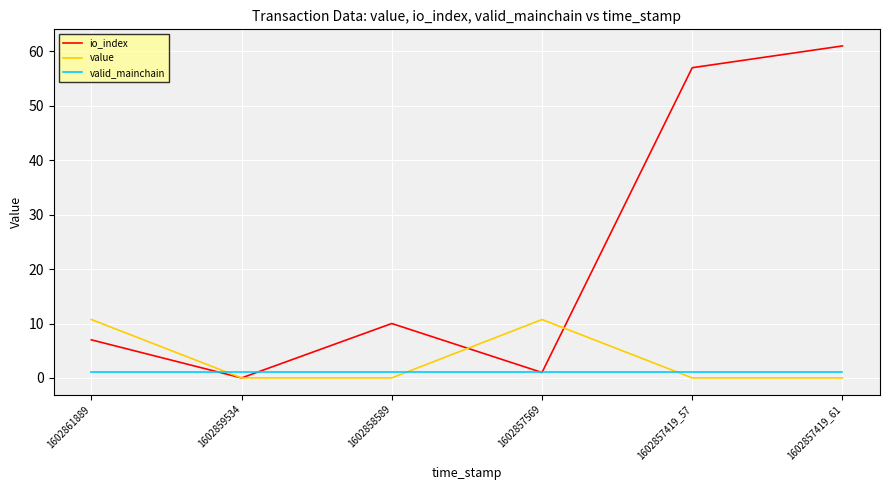

What is the sum of all io_index values?

136.0